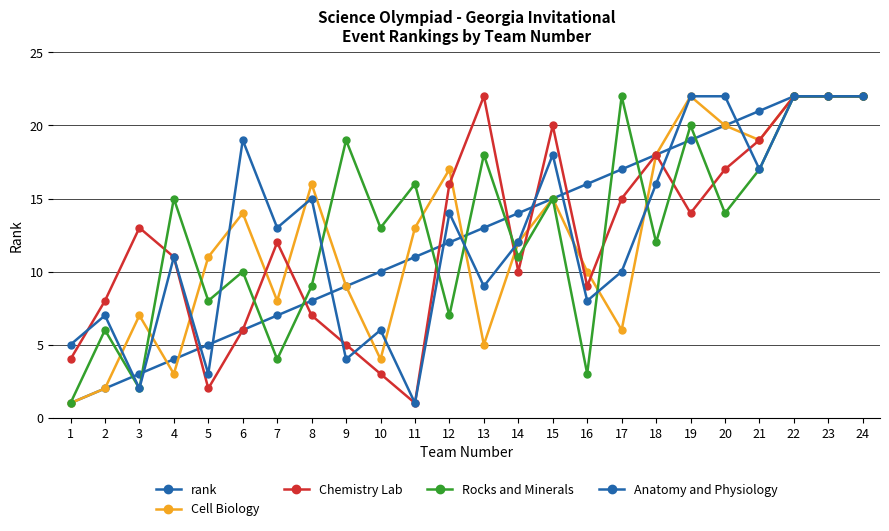

What is the sum of all Anatomy and Physiology values?

300